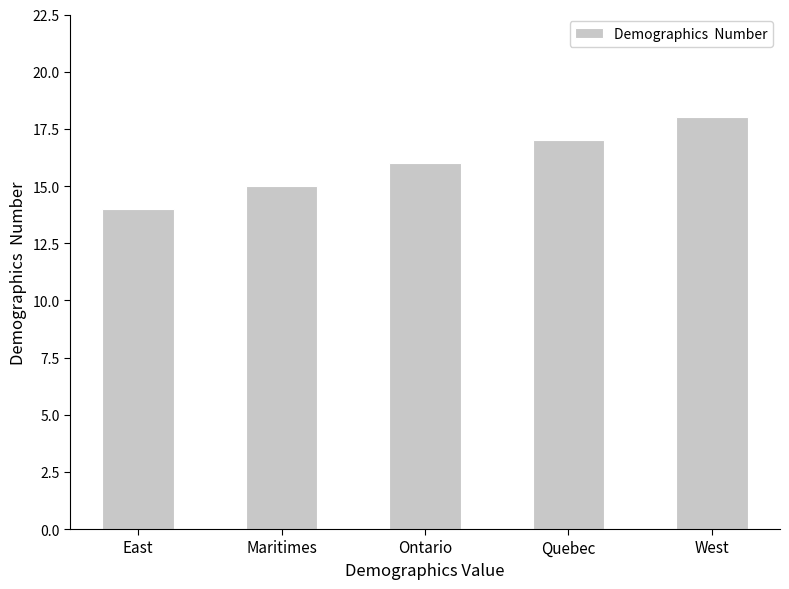

What position from the left is Maritimes?

2